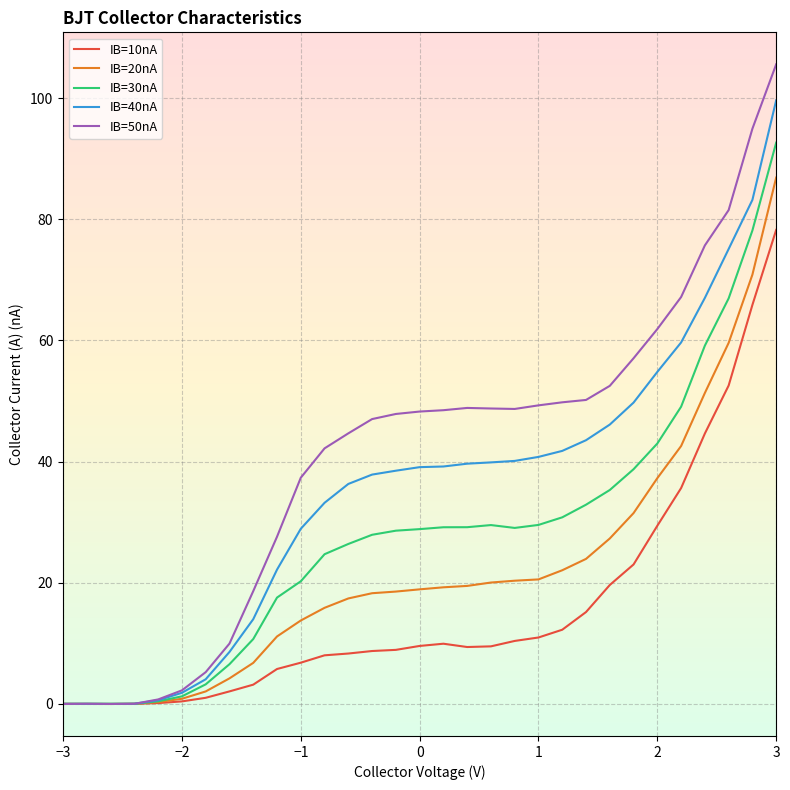

What is the highest value of the IB=20nA series?

86.9